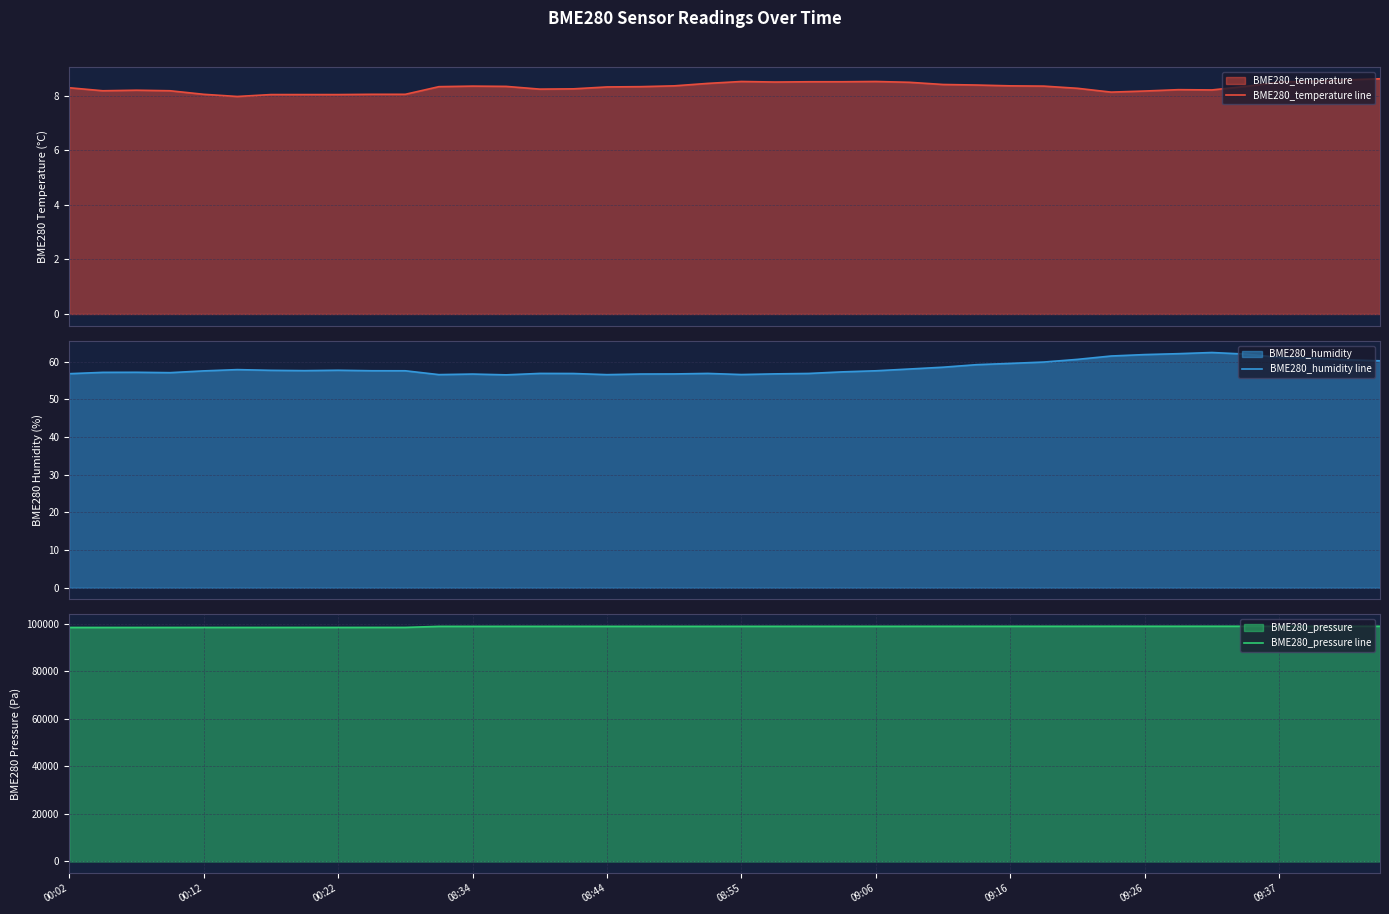

In BME280_humidity line, how many points are lower than both neighbors (excluding endpoints)?

6